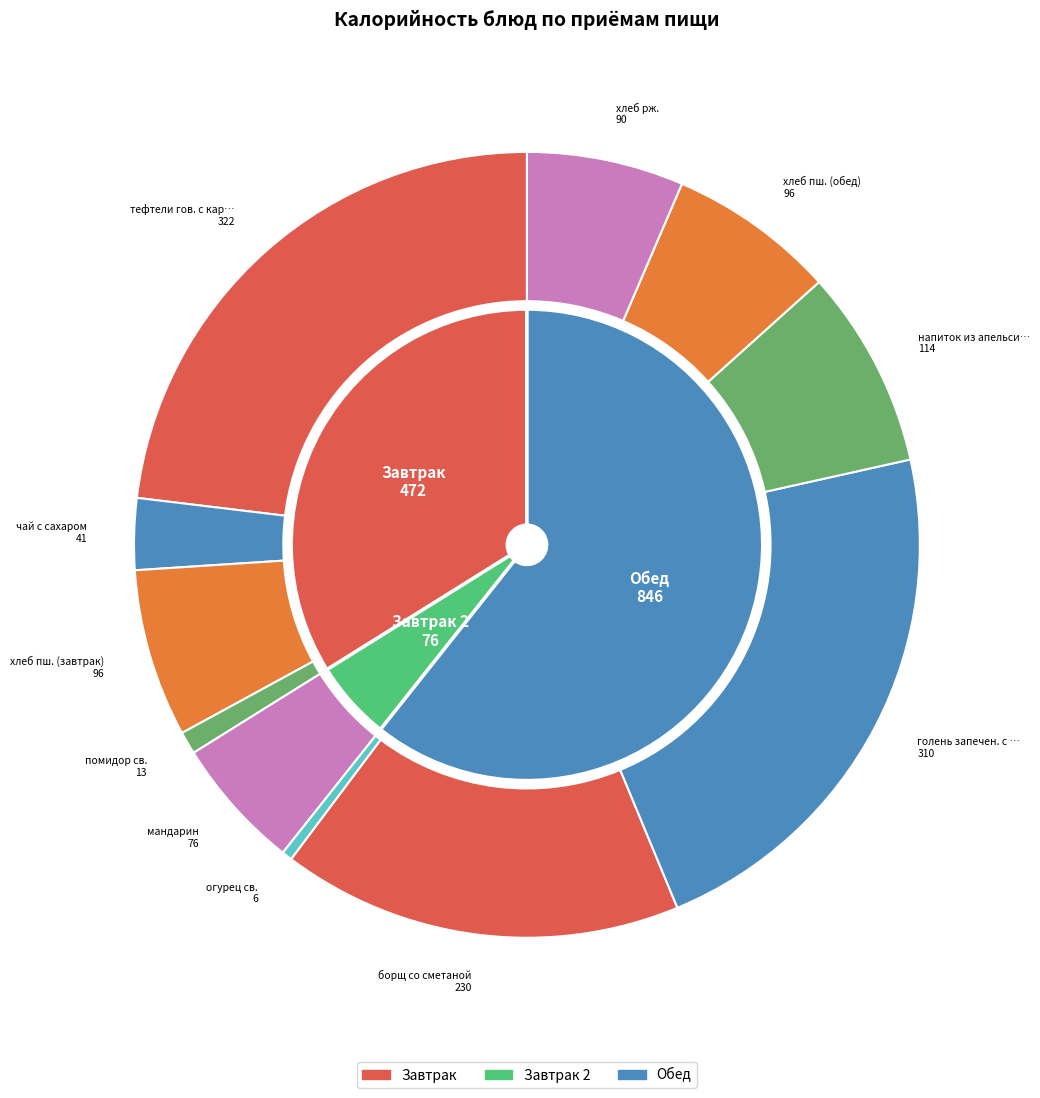

Is there any slice that represents more than half of the pie?

No